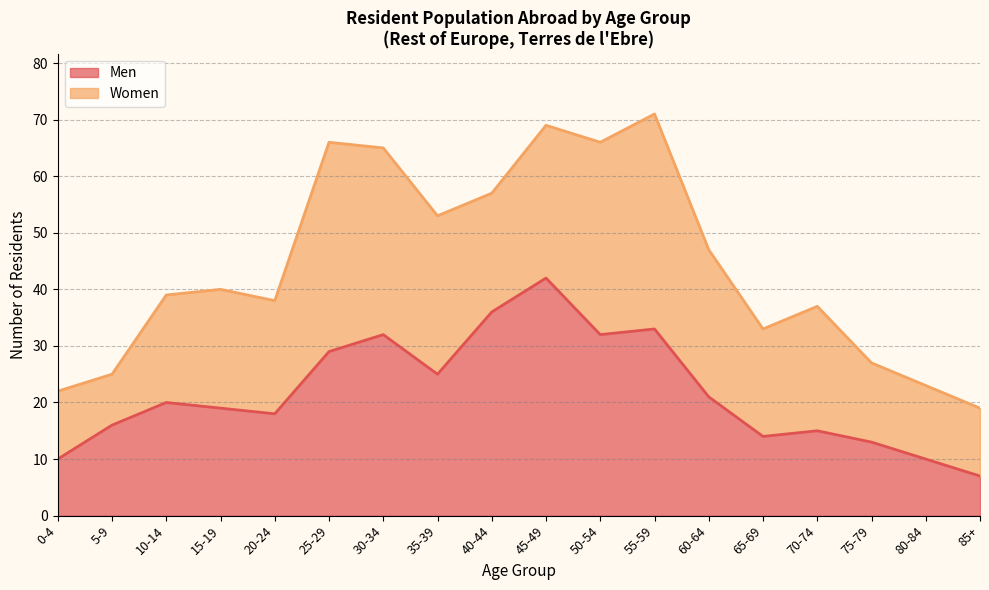

Which has a higher value, 80-84 or 20-24?

20-24